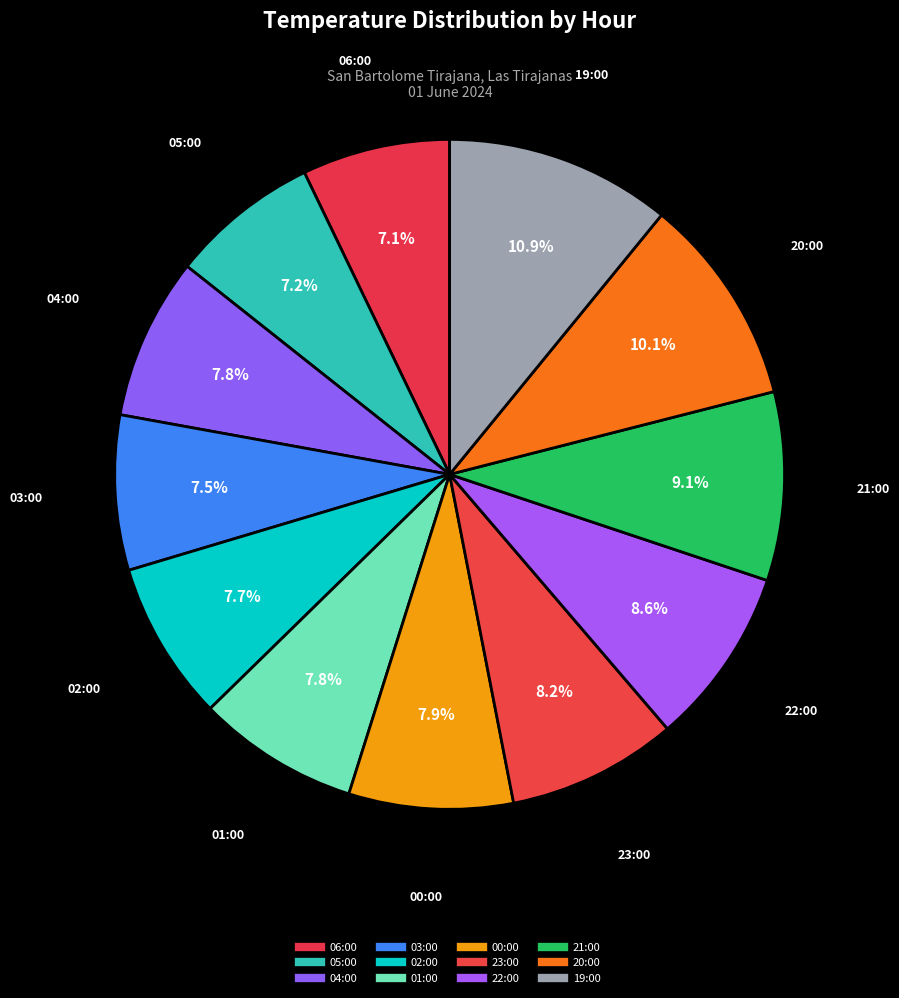

What is the largest slice in the pie chart?

19:00